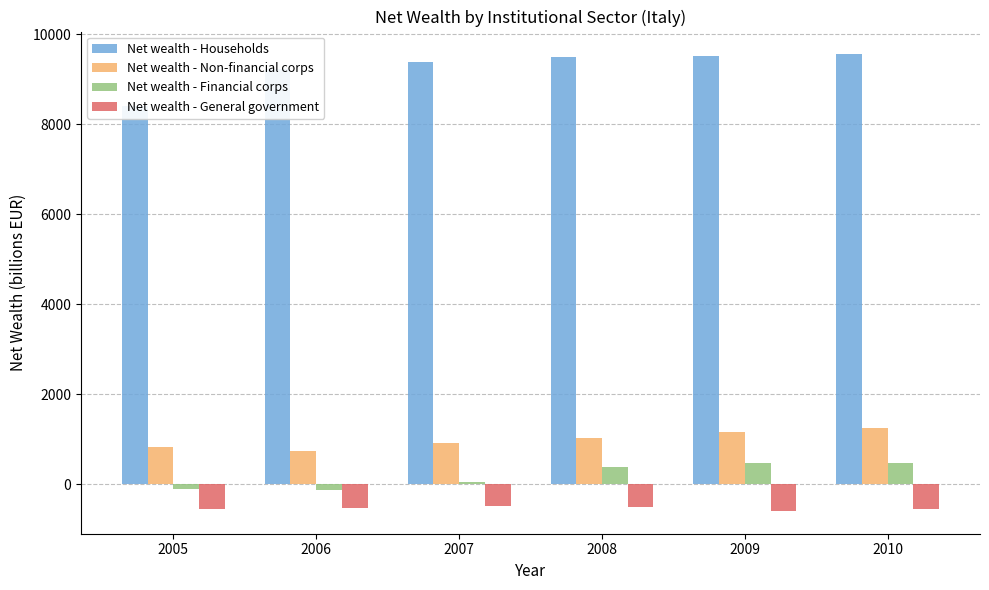

At which label is Net wealth - Financial corps closest to 167?

2007